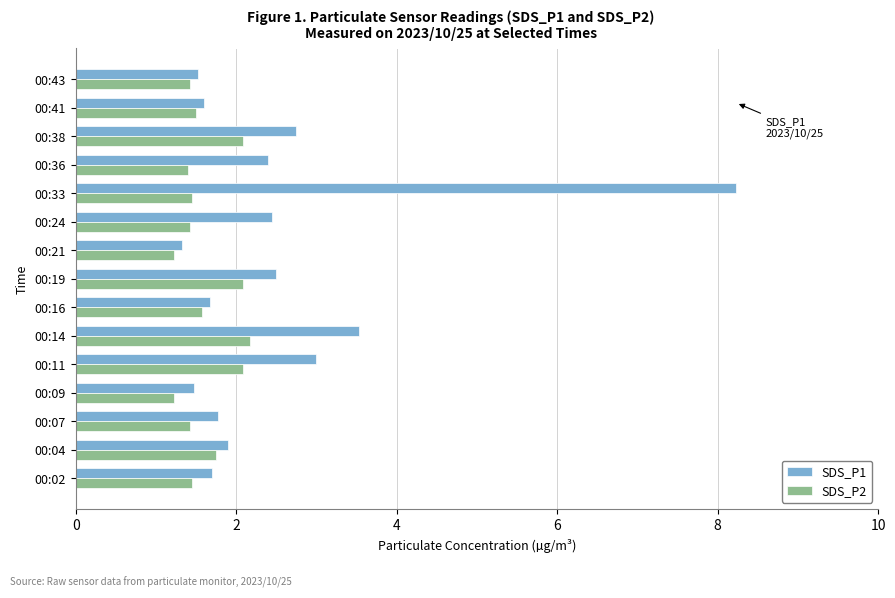

Rank the series at 00:33 from lowest to highest value.

SDS_P2, SDS_P1